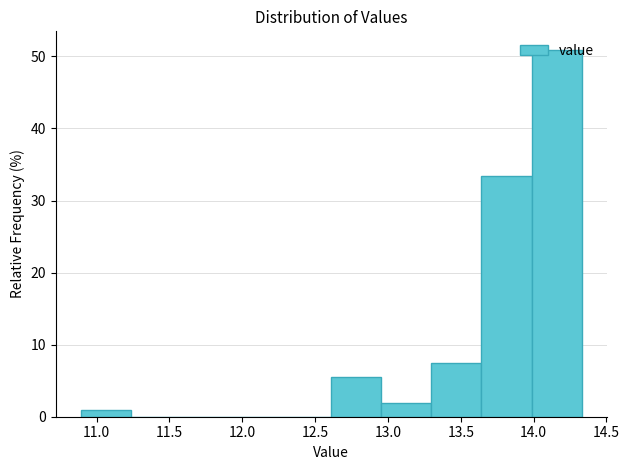

How tall is the bar that spans 12.95 to 13.30 on the x-axis? Neither the bar edges nor the heights are printed on the chart, so give them approximately, as read against the axes.

2